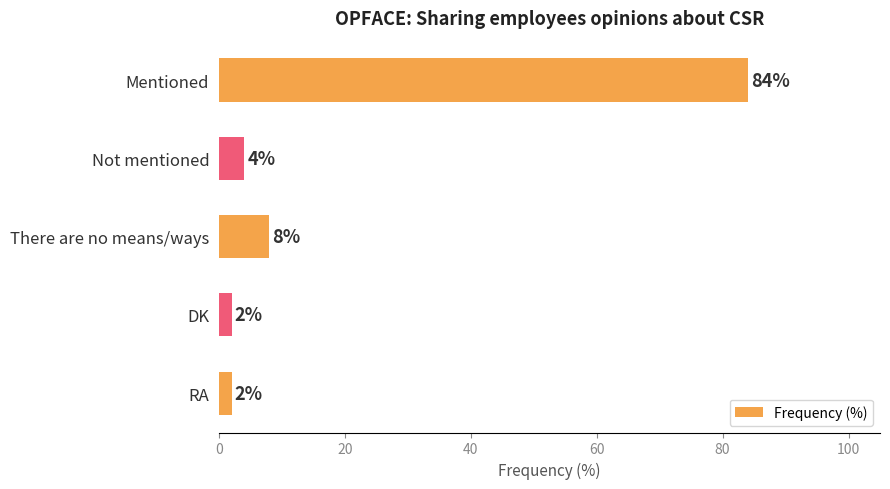

At which label is the value closest to 43?

There are no means/ways